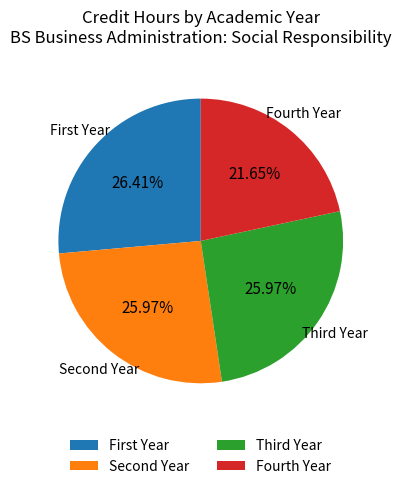

Does Fourth Year represent more than half of the total?

No